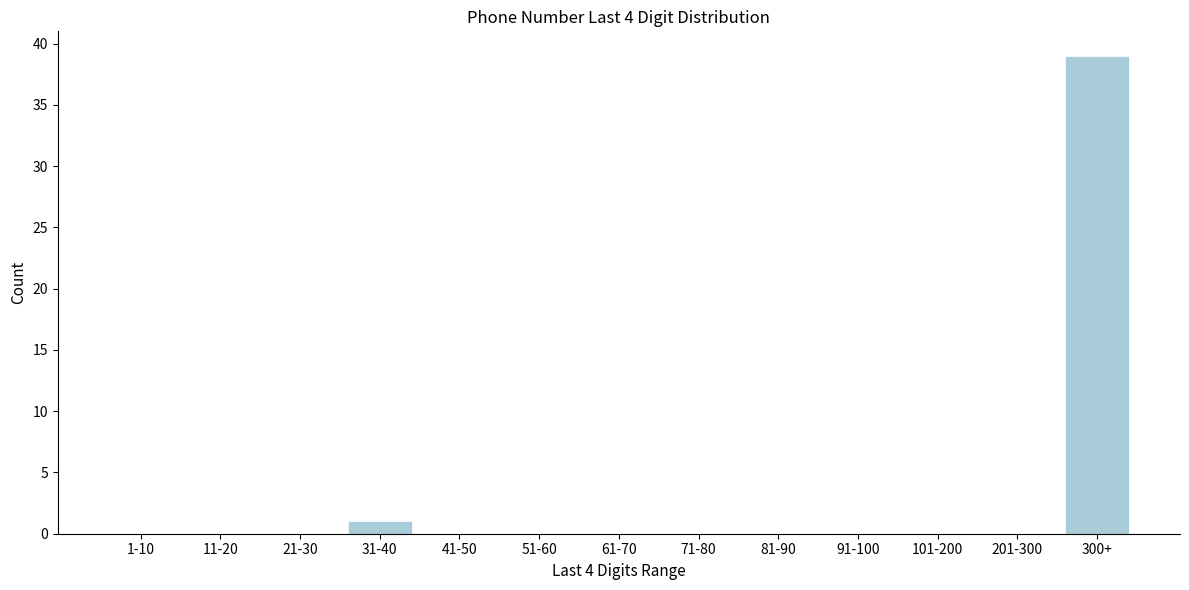

Reading left to right, extract all data points from this chart.

1-10=0	11-20=0	21-30=0	31-40=1	41-50=0	51-60=0	61-70=0	71-80=0	81-90=0	91-100=0	101-200=0	201-300=0	300+=39